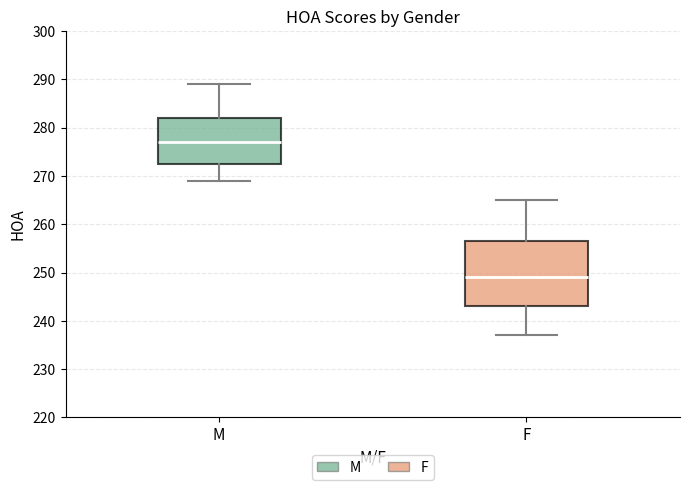

Reading left to right, transcribe this box plot: for each box, give where its median line is, the range the box spans, and where its two whiskers end, as read against the y-axis. The values are not printed on the chart, so give them approximately, as read against the axis.

M: median 277, box 273 to 282, whiskers 269 to 289
F: median 249, box 243 to 257, whiskers 237 to 265